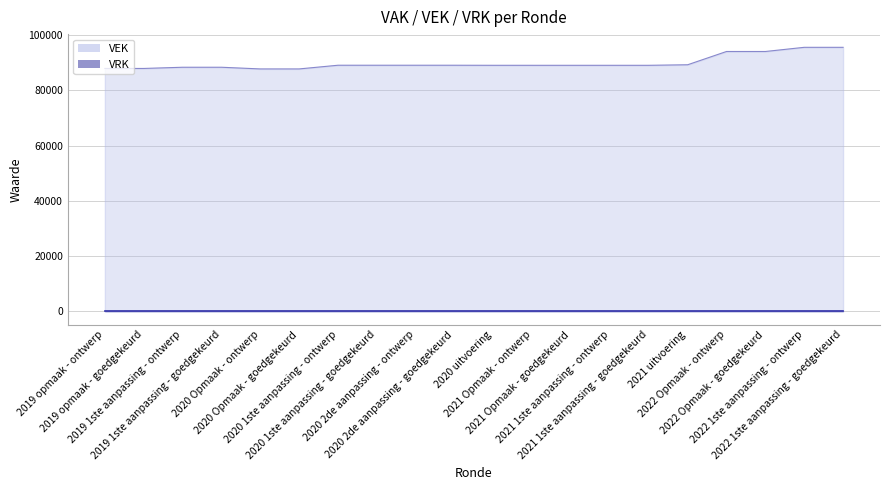

Is it true that the value at 2020 2de aanpassing - ontwerp is 144401?

False